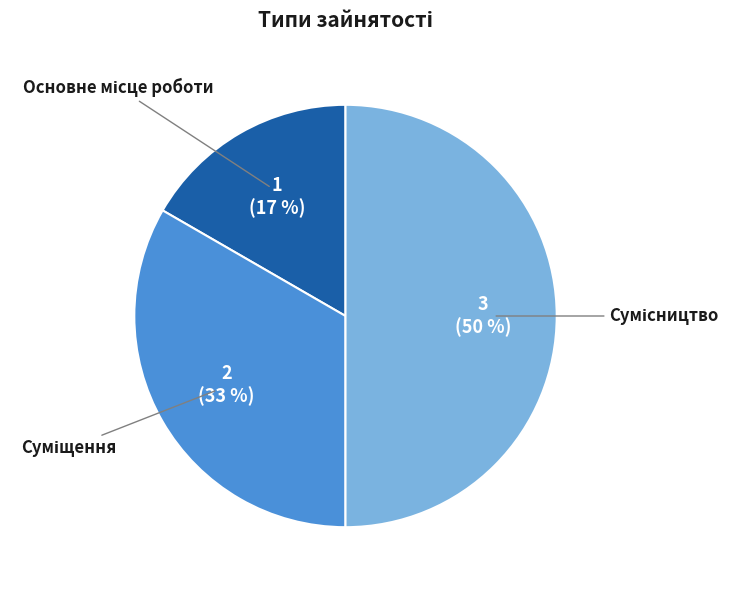

To the nearest percent, what is the difference between the largest and smallest slice percentages?

33%